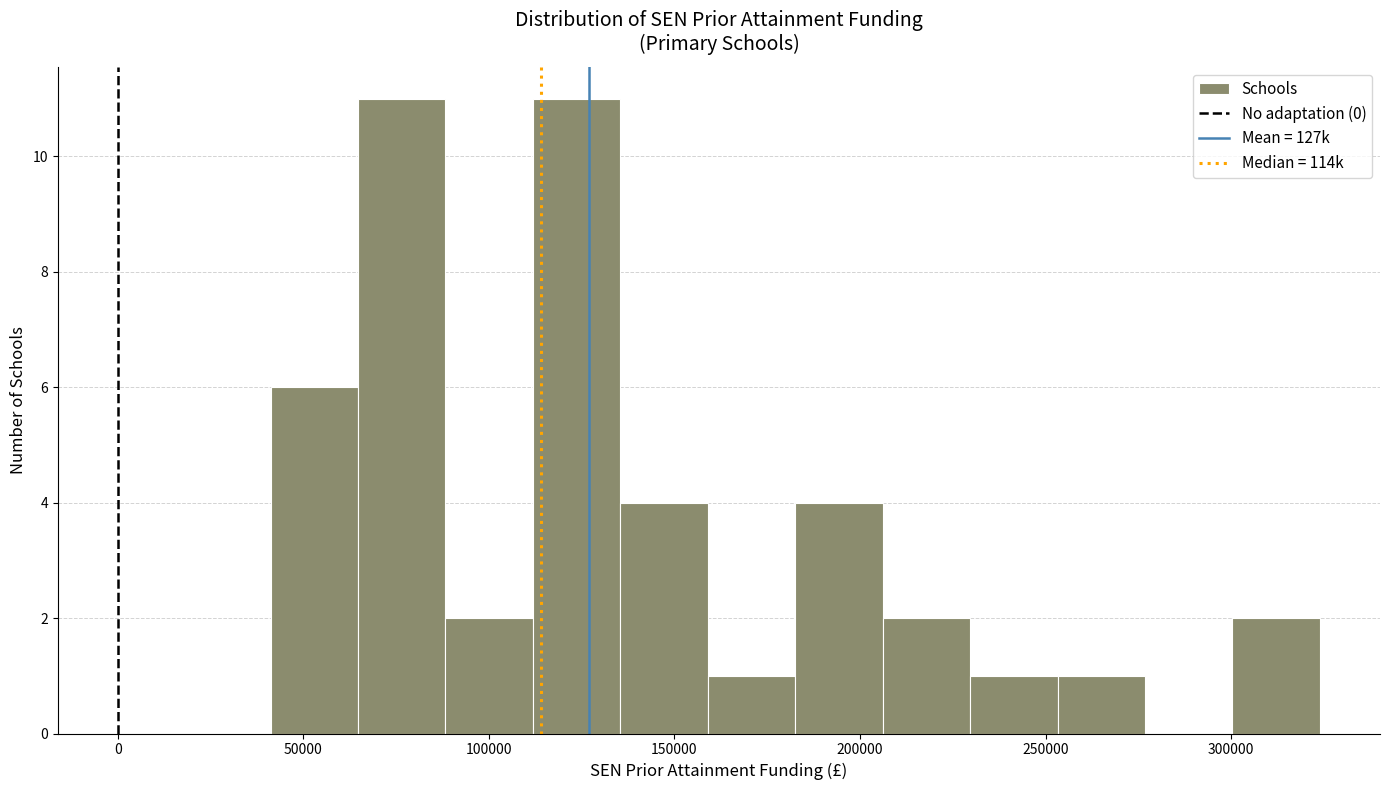

Reading left to right, list every bar in this chart as the range it spans on the x-axis followed by its height. Neither the bar edges nor the heights are printed on the chart, so give them approximately, as read against the axes.

40000 to 65000: 6
65000 to 90000: 11
90000 to 110000: 2
110000 to 135000: 11
135000 to 160000: 4
160000 to 185000: 1
185000 to 205000: 4
205000 to 230000: 2
230000 to 255000: 1
255000 to 275000: 1
275000 to 300000: 0
300000 to 325000: 2